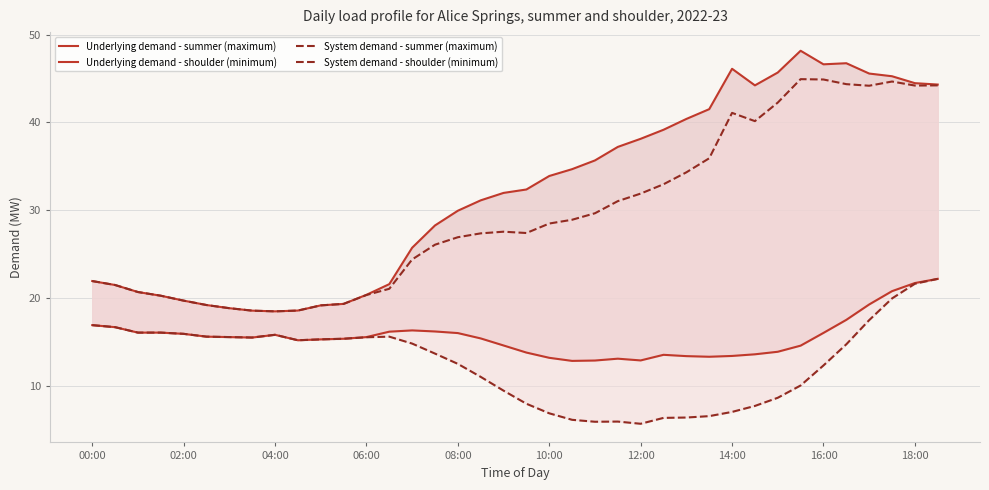

True or false: System demand - summer (maximum) and System demand - shoulder (minimum) intersect in this chart.

False